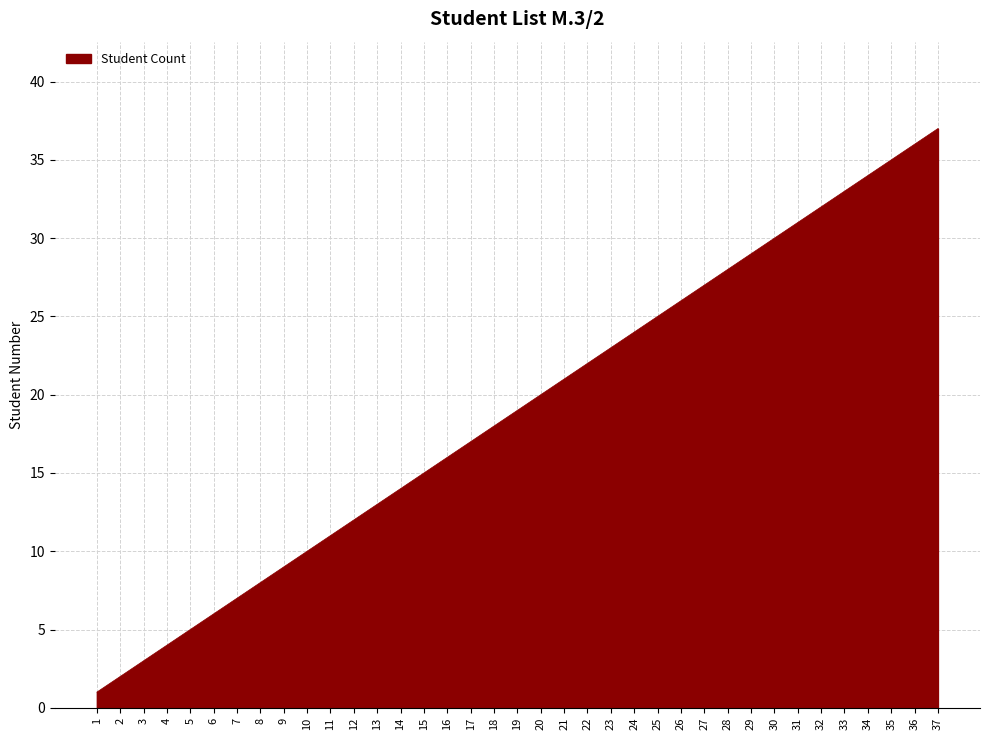

What is the difference between the values at 36 and 7?

29